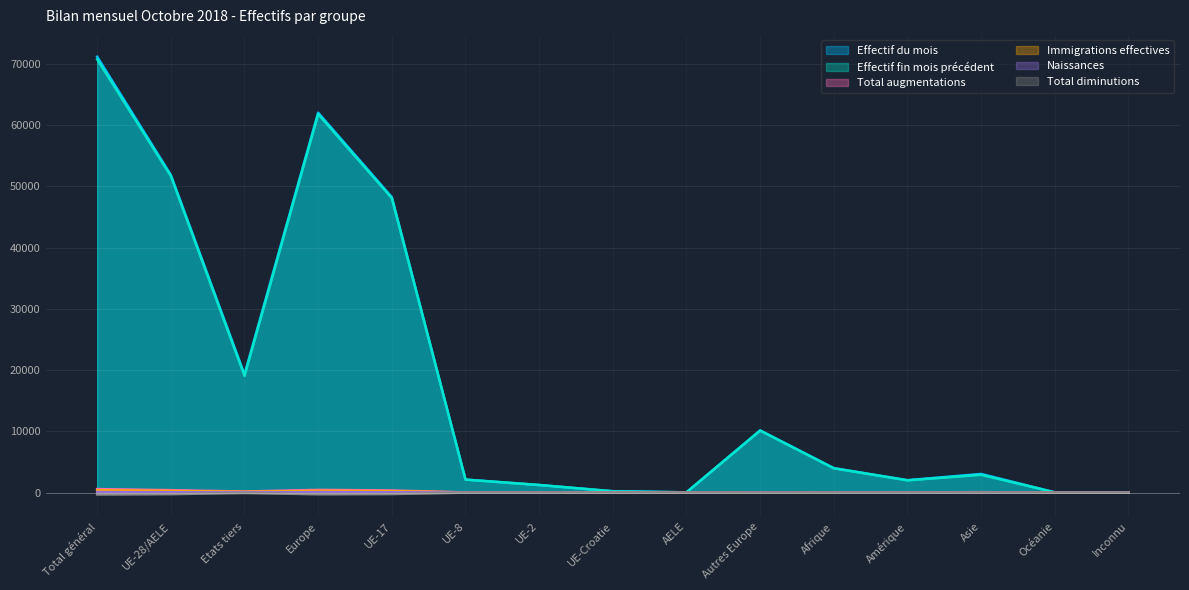

True or false: Naissances has a value of 1 at UE-8.

True